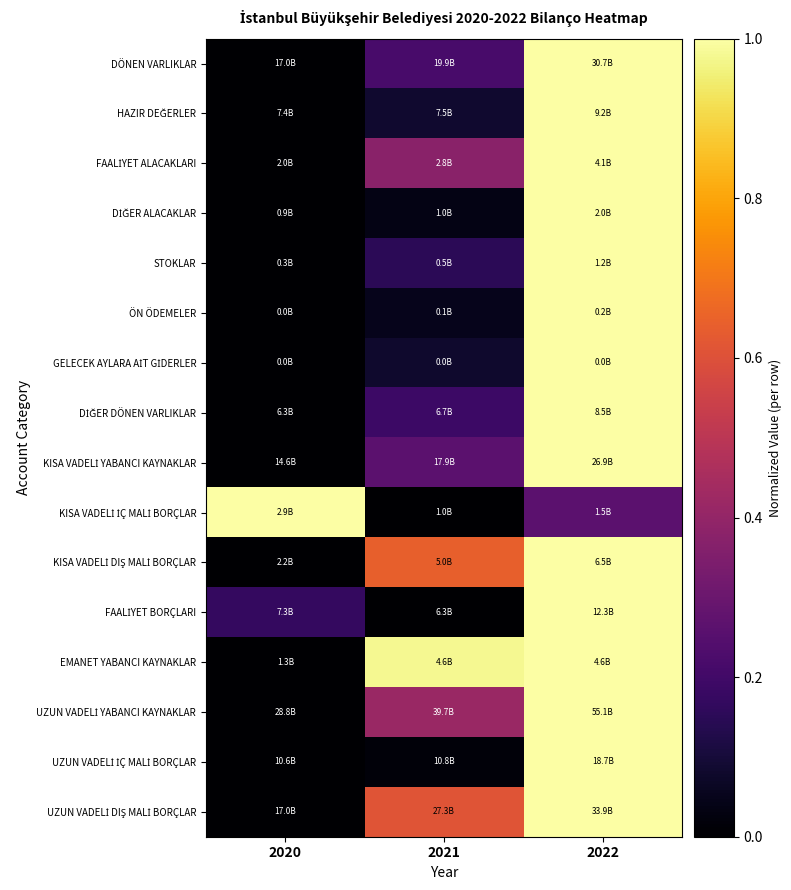

At which category is the sum across all series the highest?

2022